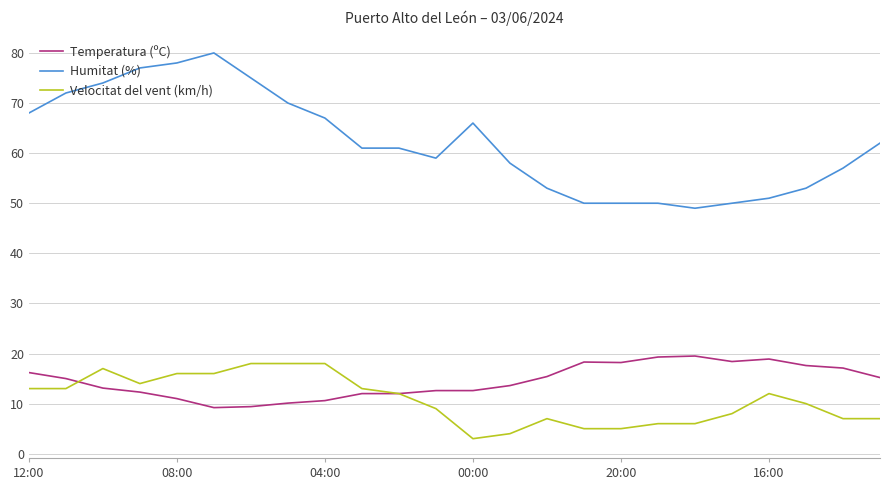

True or false: Humitat (%) and Velocitat del vent (km/h) cross at least once.

False